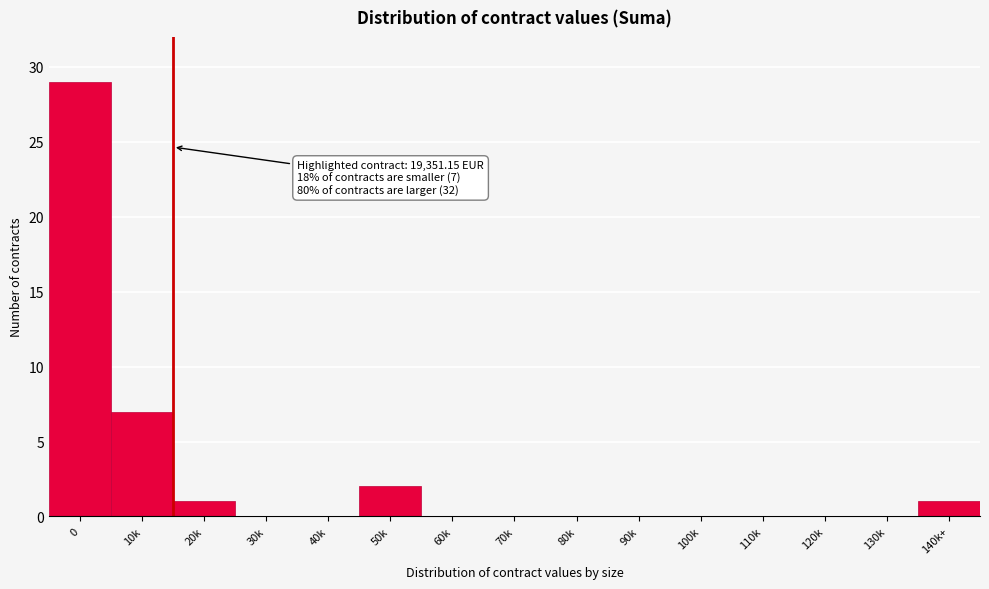

Reading left to right, what are all the values shown in this chart?

0=29	10k=7	20k=1	30k=0	40k=0	50k=2	60k=0	70k=0	80k=0	90k=0	100k=0	110k=0	120k=0	130k=0	140k+=1